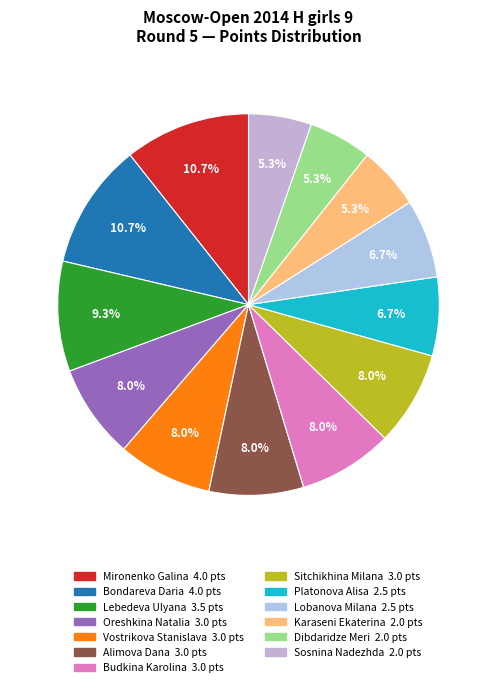

Is the sum of Lebedeva Ulyana and Budkina Karolina greater than half?

No